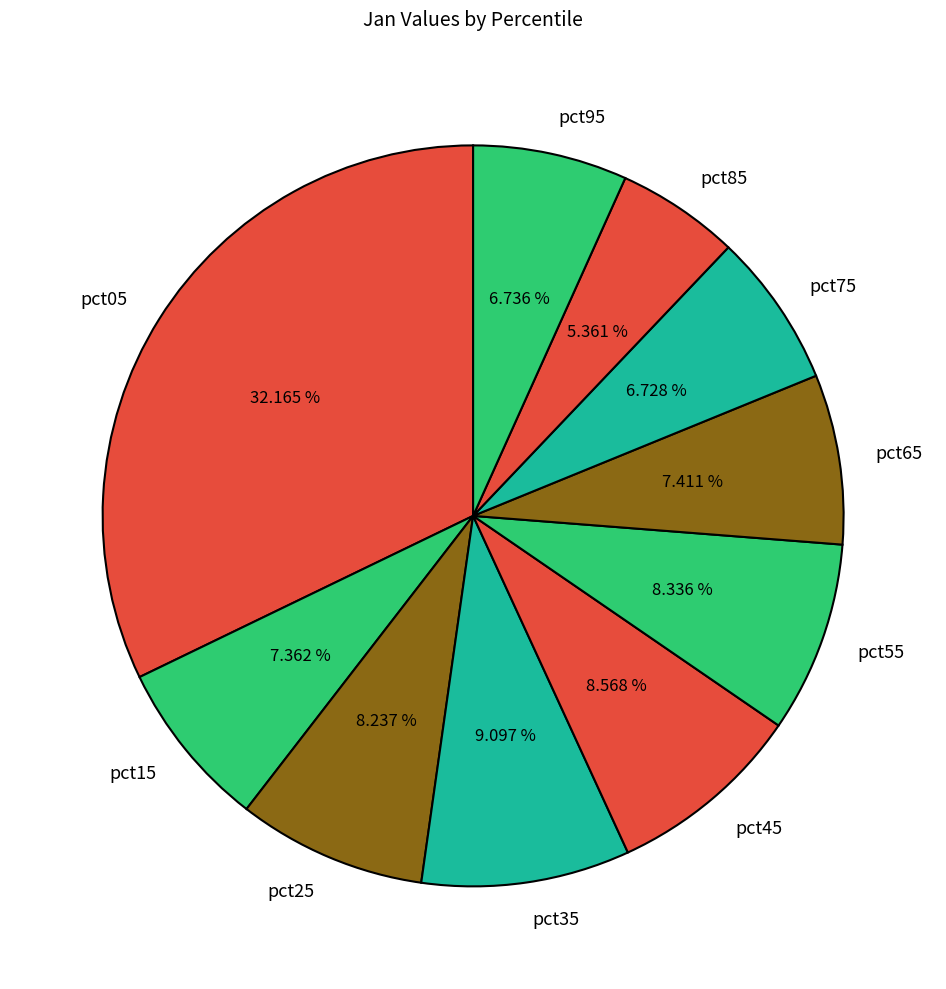

To the nearest percent, what is the difference between the largest and smallest slice percentages?

27%